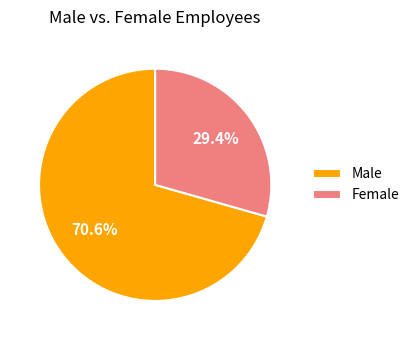

What is the majority slice?

Male